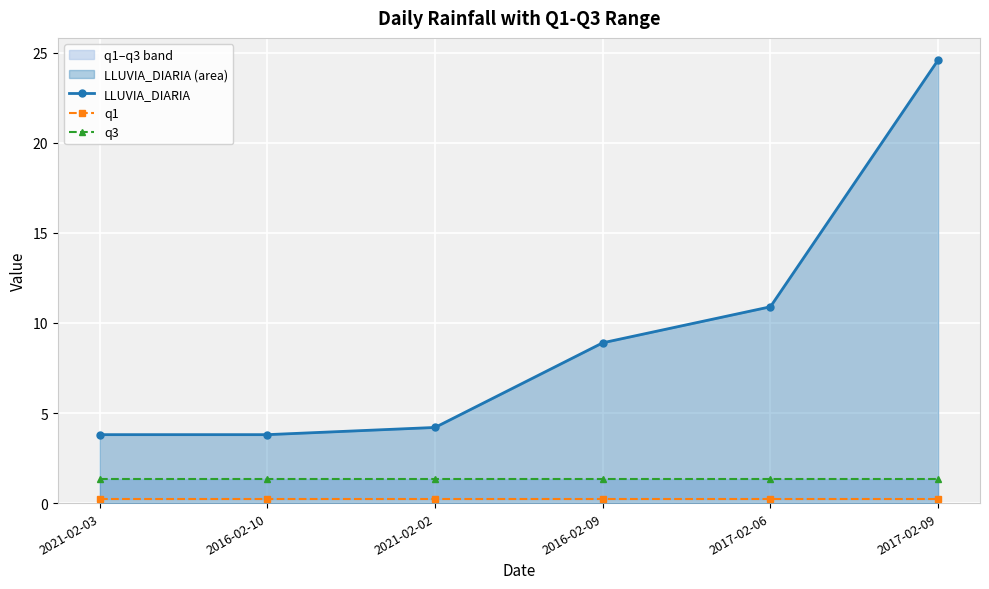

At which label does q1 reach its peak?

2021-02-03